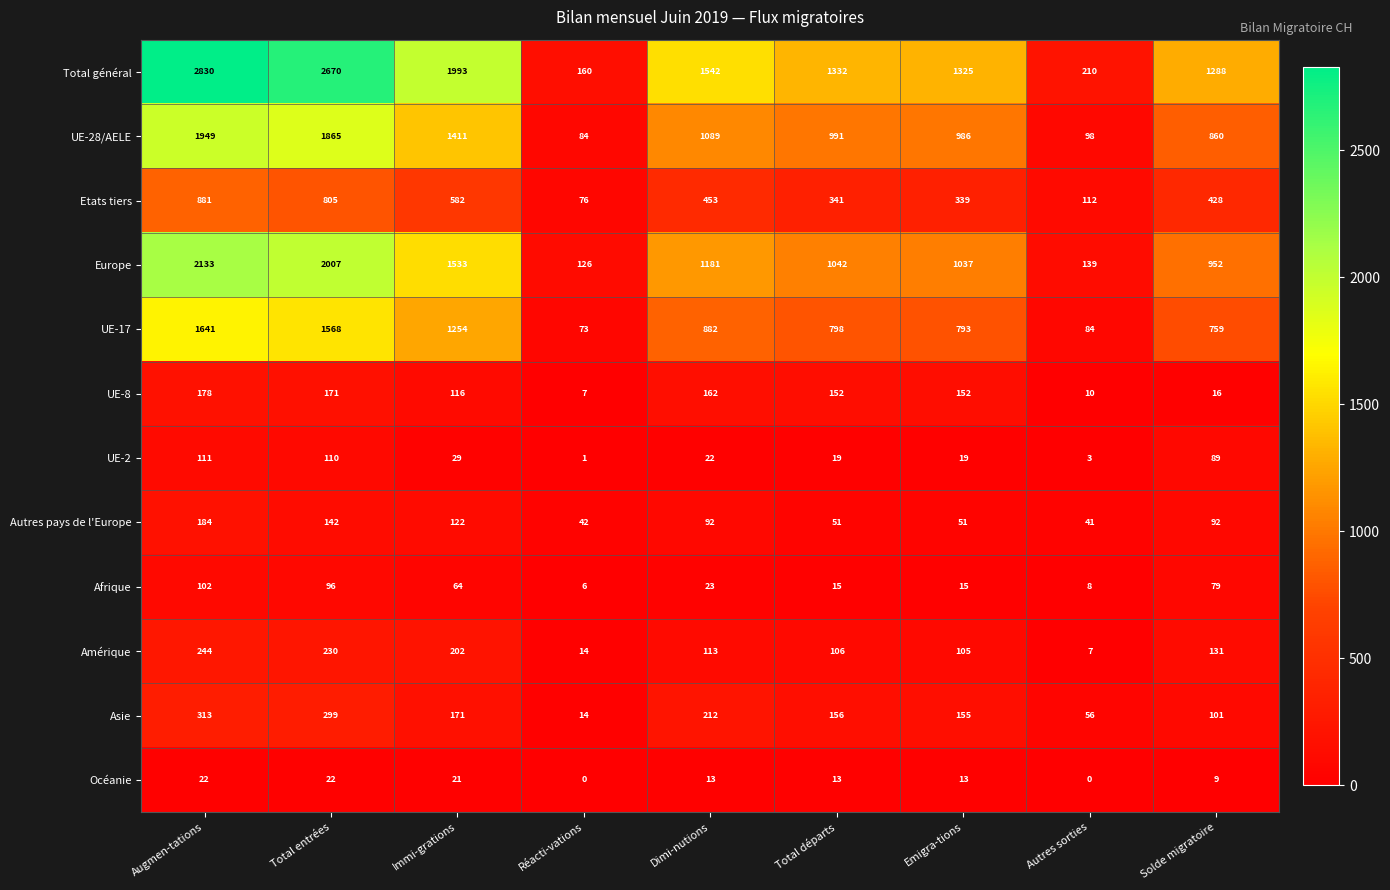

What is the greatest value displayed?

2830